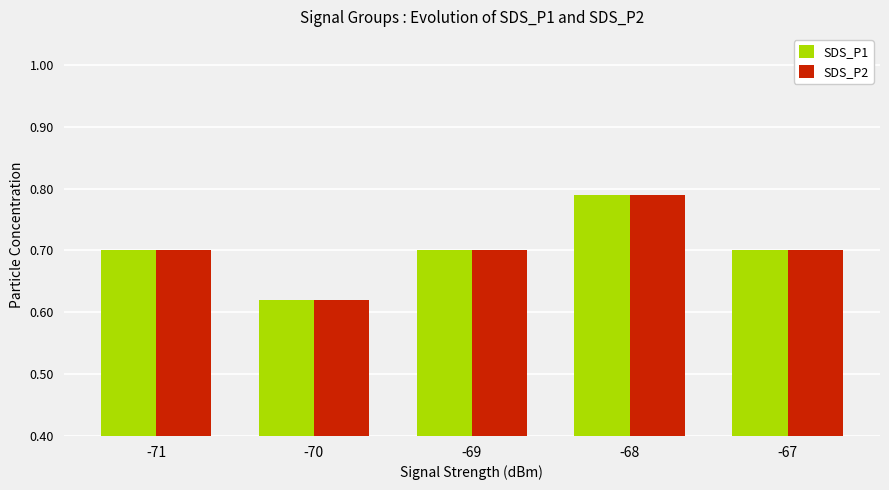

What is the sum of all SDS_P1 values?

3.5